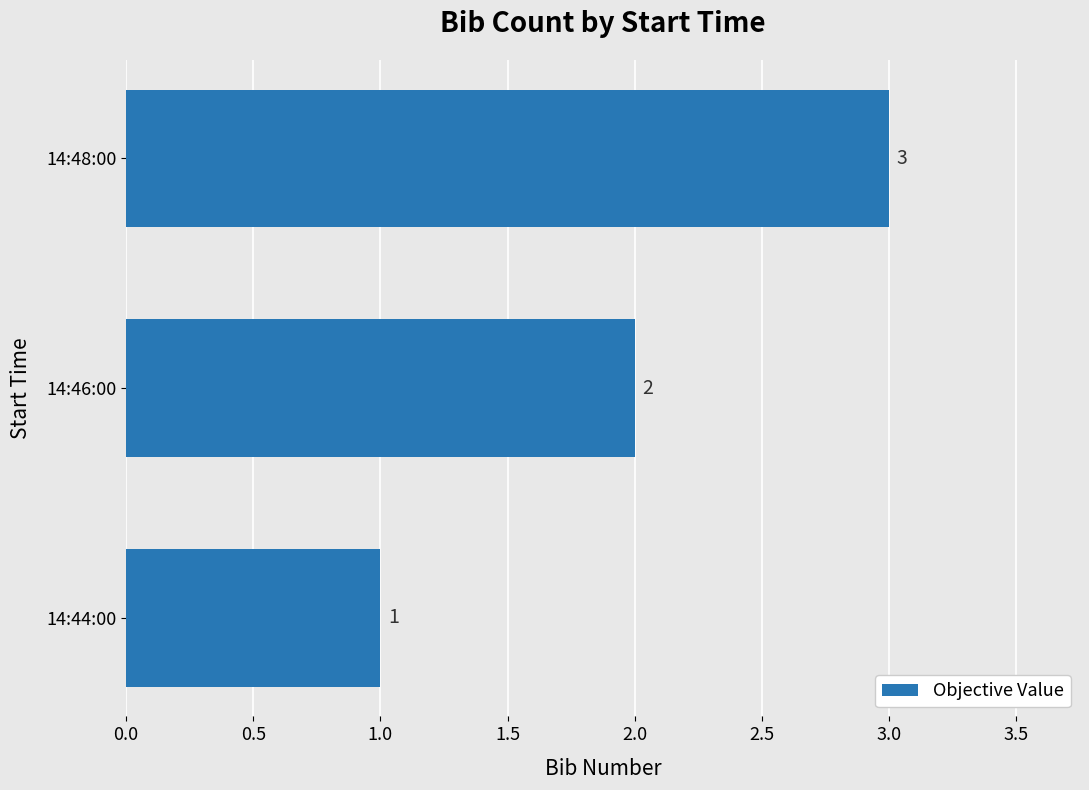

How many values are below 2?

1